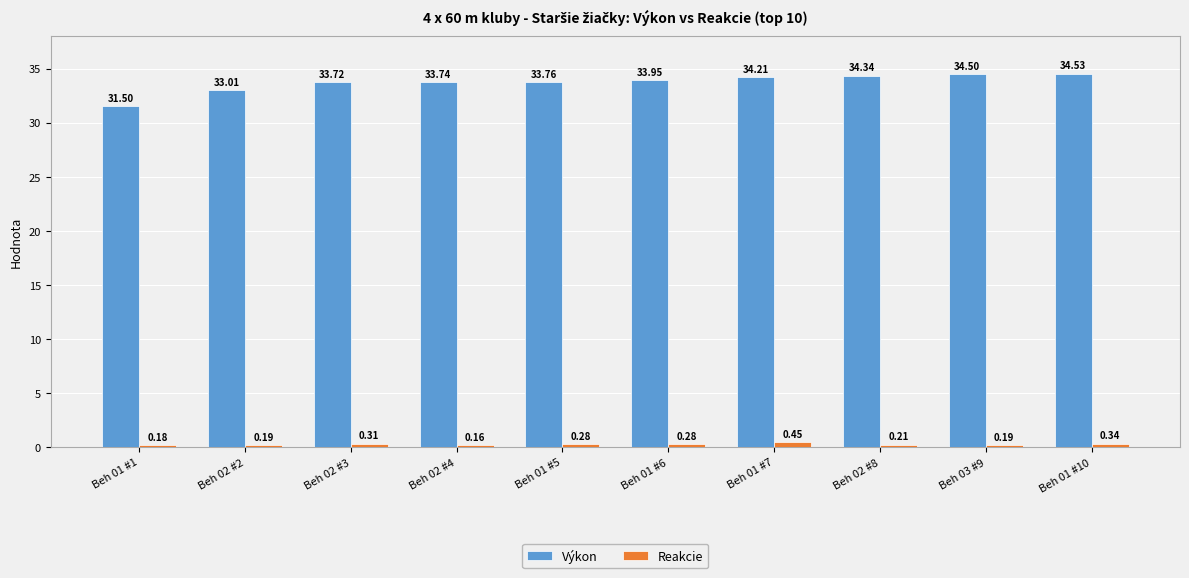

What is the sum of the Reakcie values at Beh 02 #8 and Beh 01 #7?

0.7